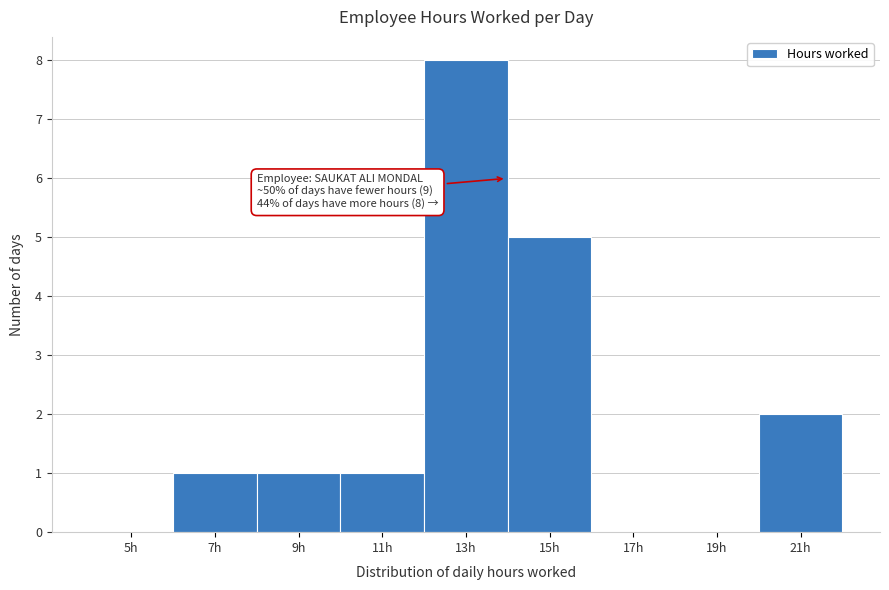

Reading right to left, list all the values displayed in this chart.

21h=2	19h=0	17h=0	15h=5	13h=8	11h=1	9h=1	7h=1	5h=0